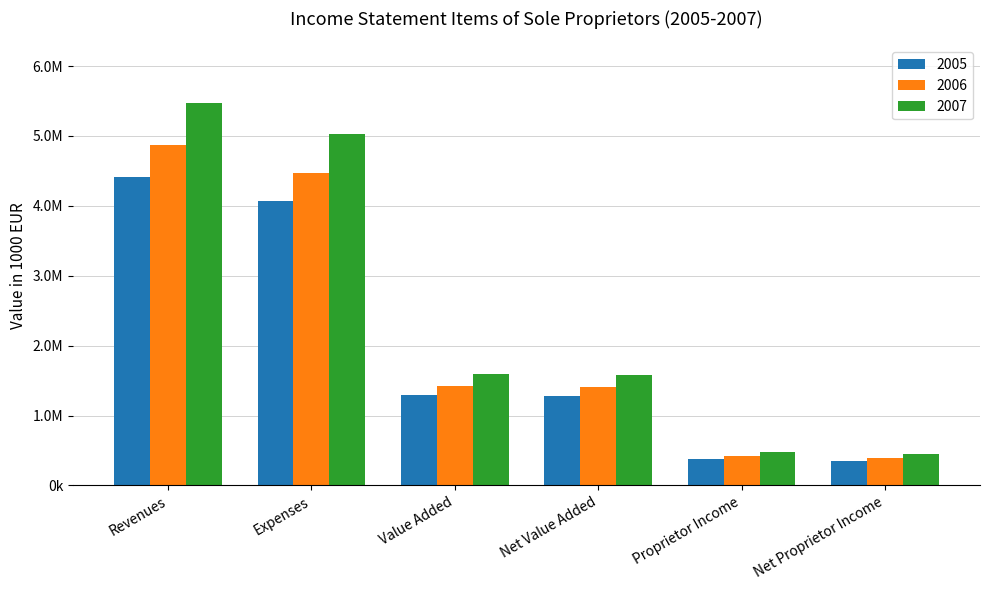

List the series in order of their overall mean, lowest first.

2005, 2006, 2007